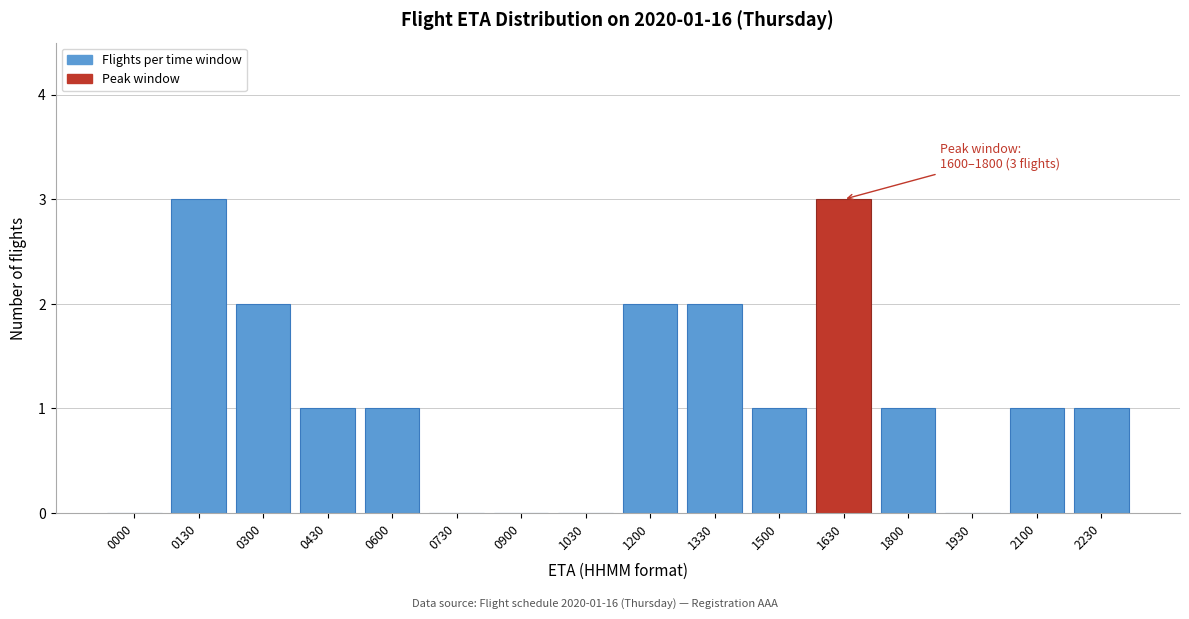

Reading left to right, extract all data points from this chart.

0000=0	0130=3	0300=2	0430=1	0600=1	0730=0	0900=0	1030=0	1200=2	1330=2	1500=1	1630=3	1800=1	1930=0	2100=1	2230=1